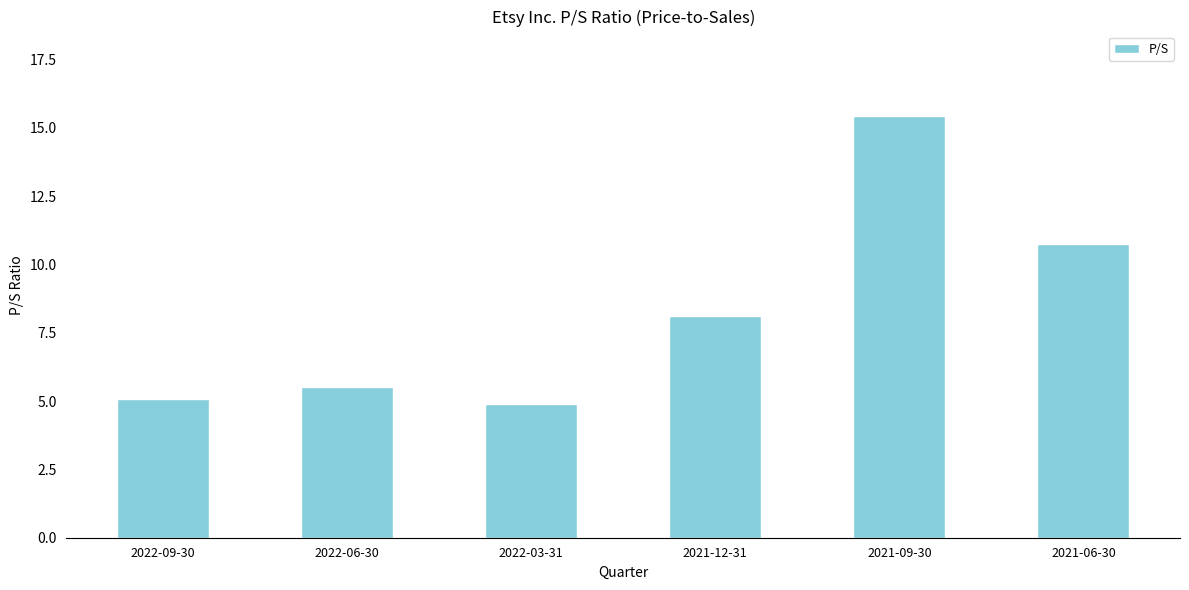

Are the bars horizontal?

No